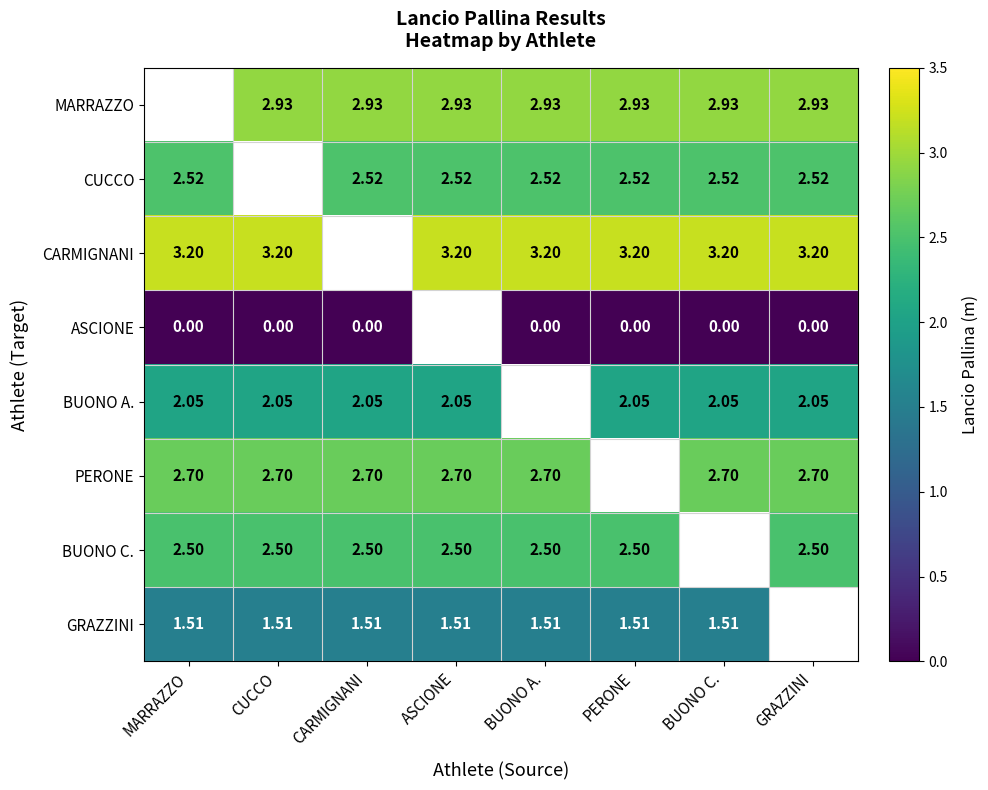

At which category does the chart reach its minimum across all series?

MARRAZZO